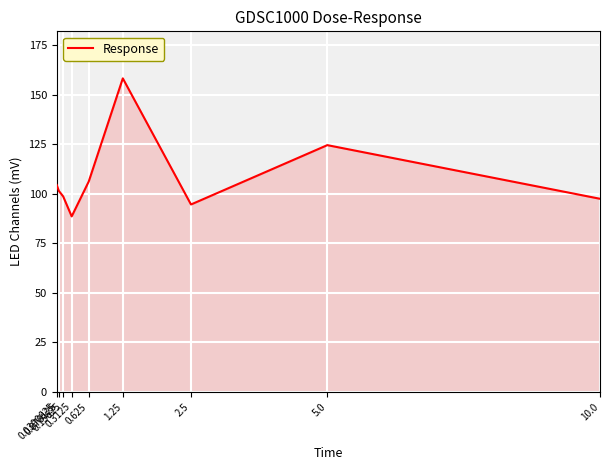

How many interior local peaks (higher than both neighbors) does the data have?

2